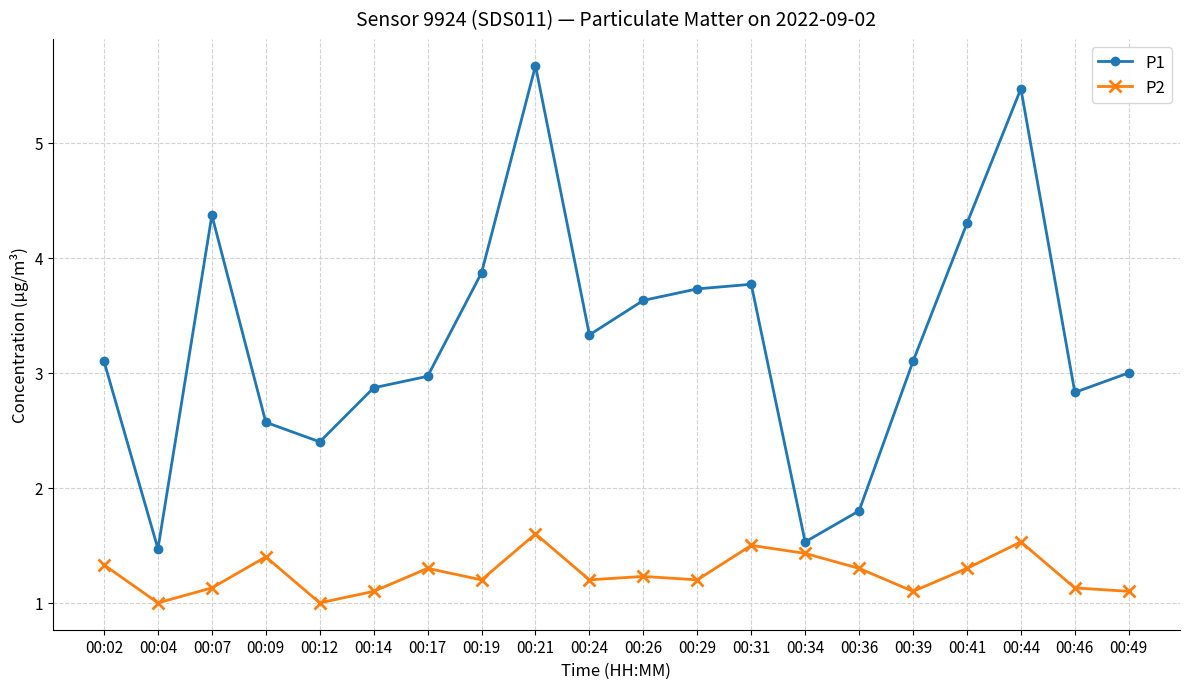

What is the difference between the second highest and second lowest values in the P1 series?

3.9